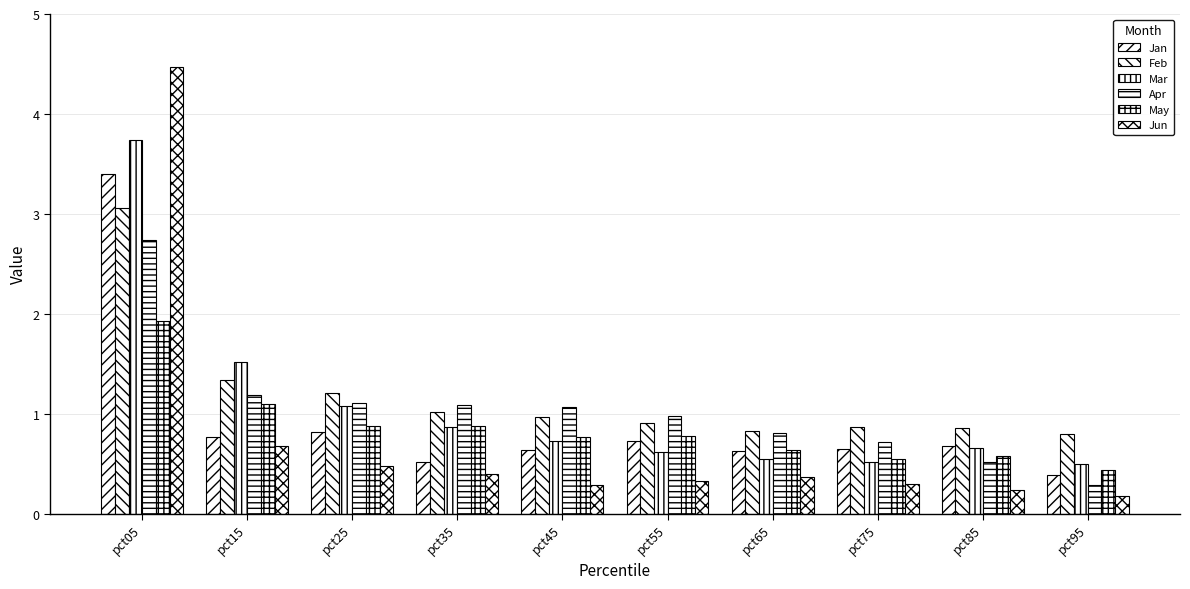

Count the number of categories in the chart.

10